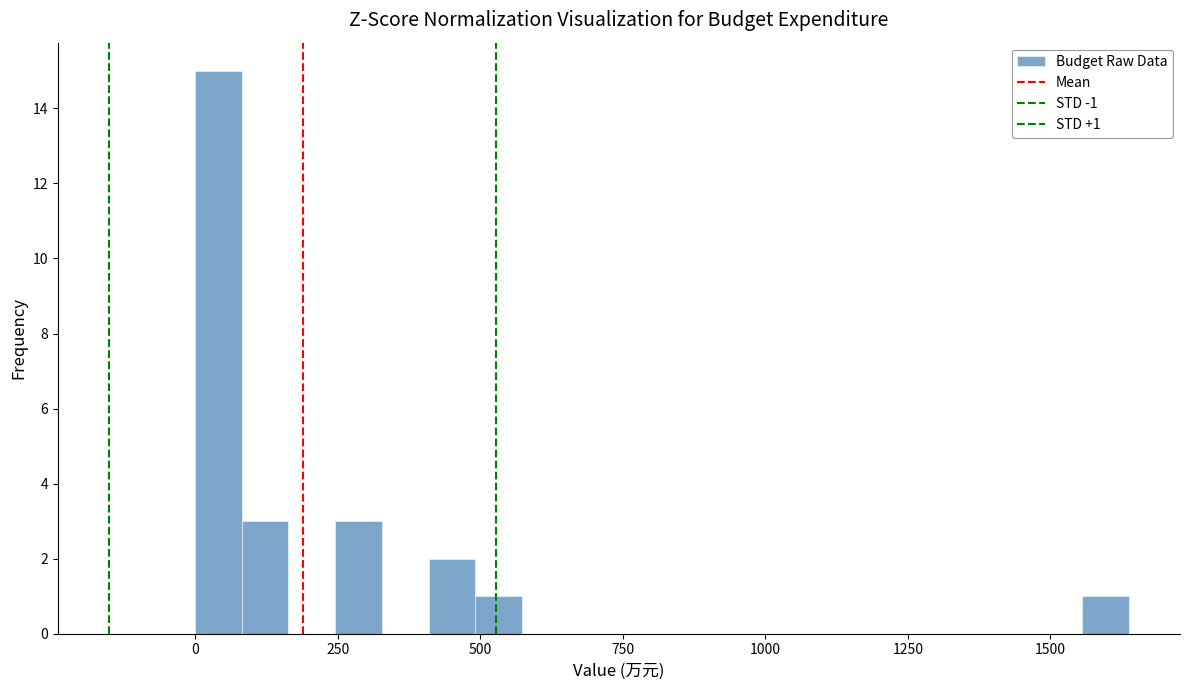

Read against the x-axis, roughly where is the centre of the tallest bar?

50